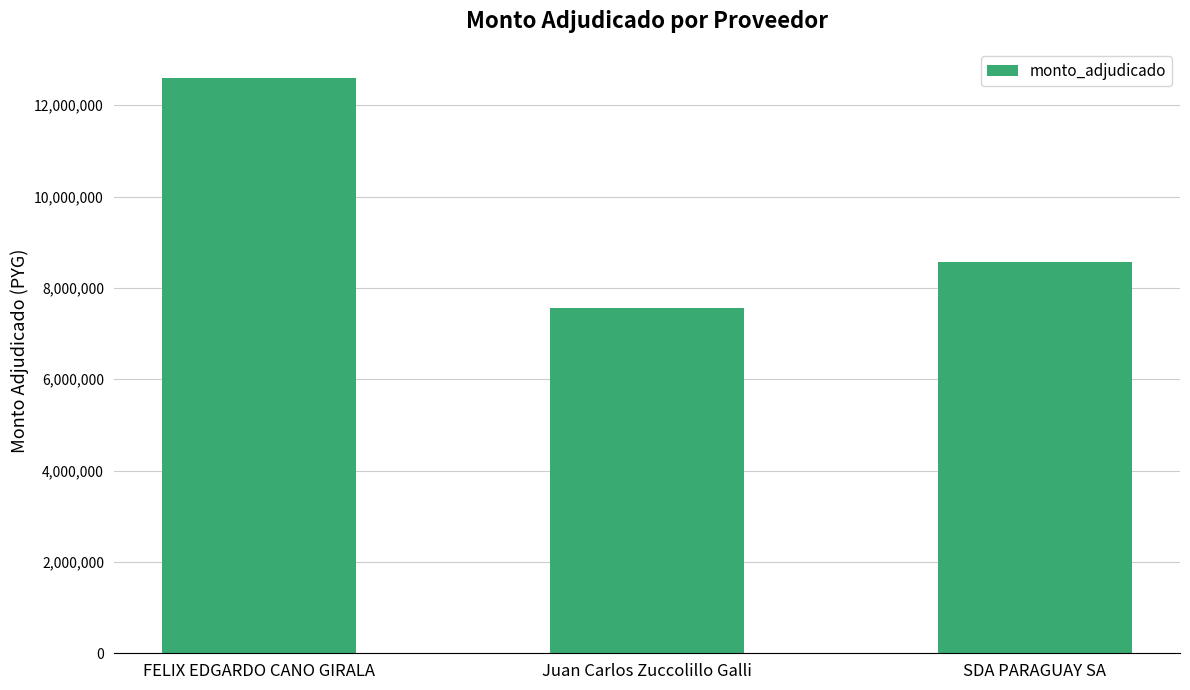

What is the change in value from FELIX EDGARDO CANO GIRALA to SDA PARAGUAY SA?

-4038940